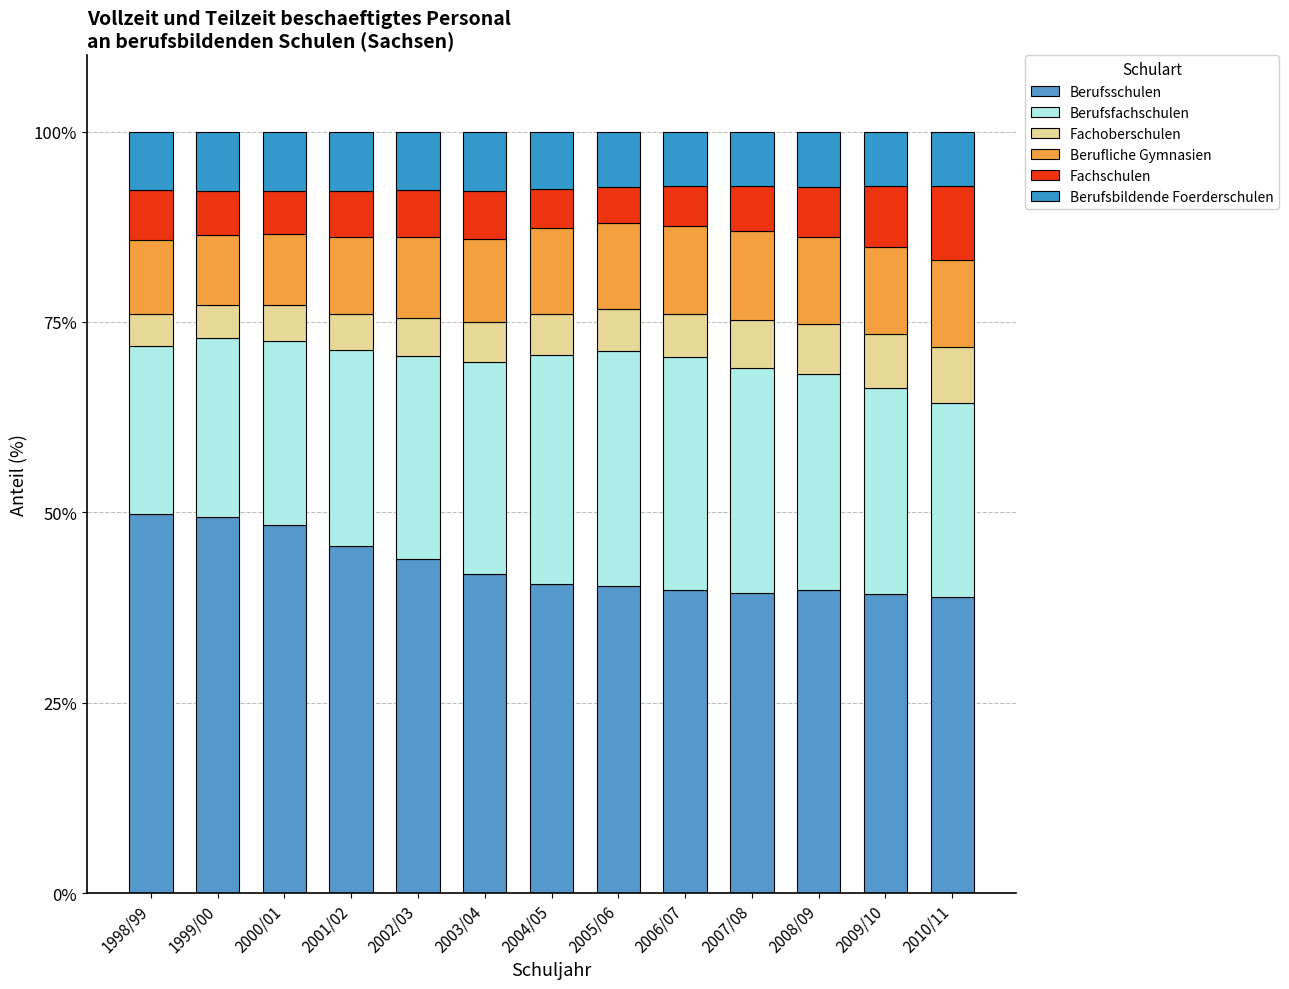

Are the bars grouped side by side (vs. stacked)?

No